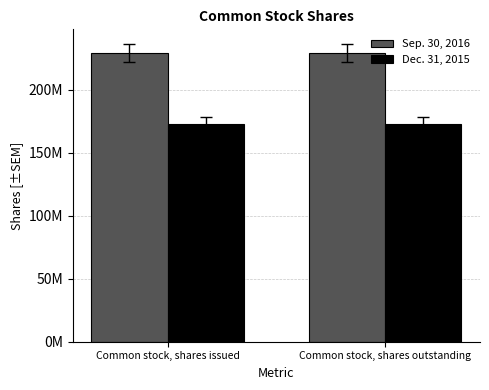

Which has a higher value, Common stock, shares outstanding or Common stock, shares issued?

Common stock, shares outstanding